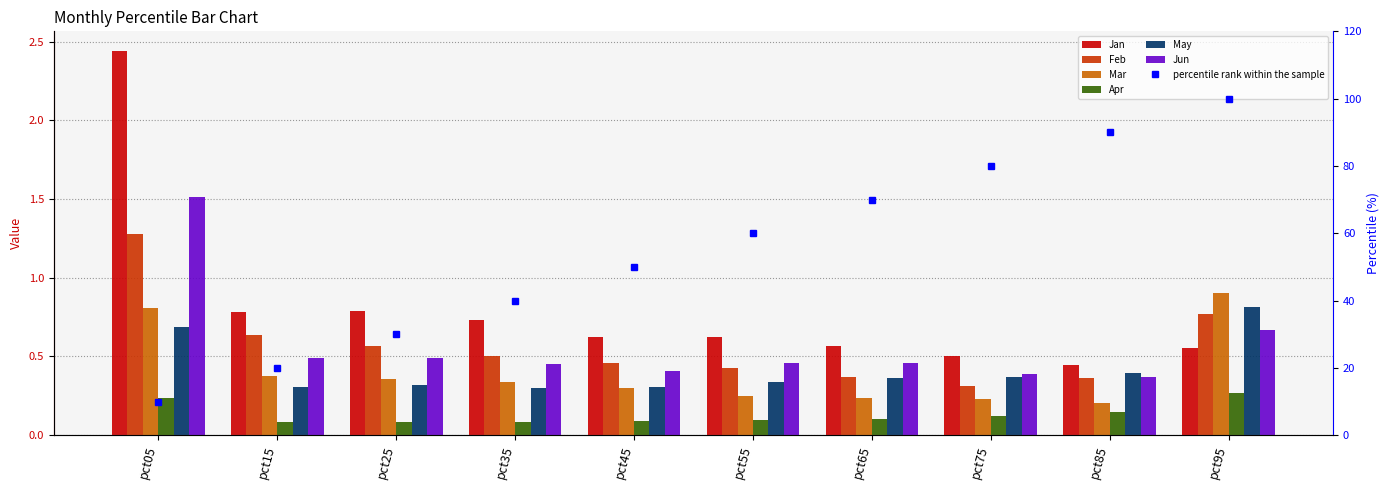

How many groups of bars are there?

10